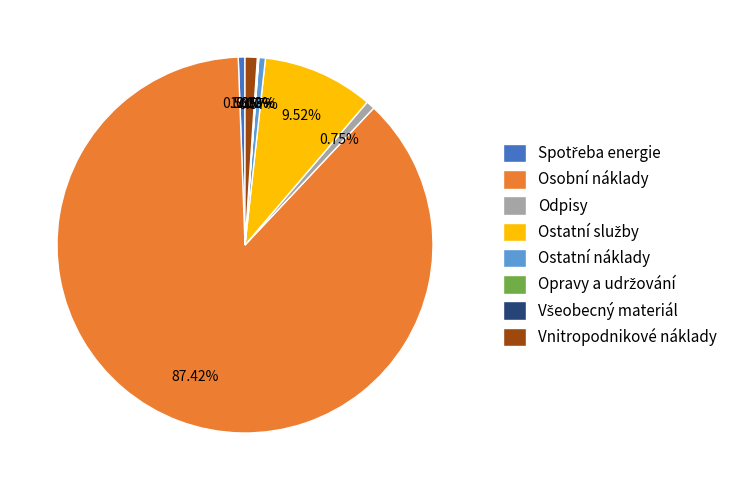

Which category accounts for the majority?

Osobní náklady